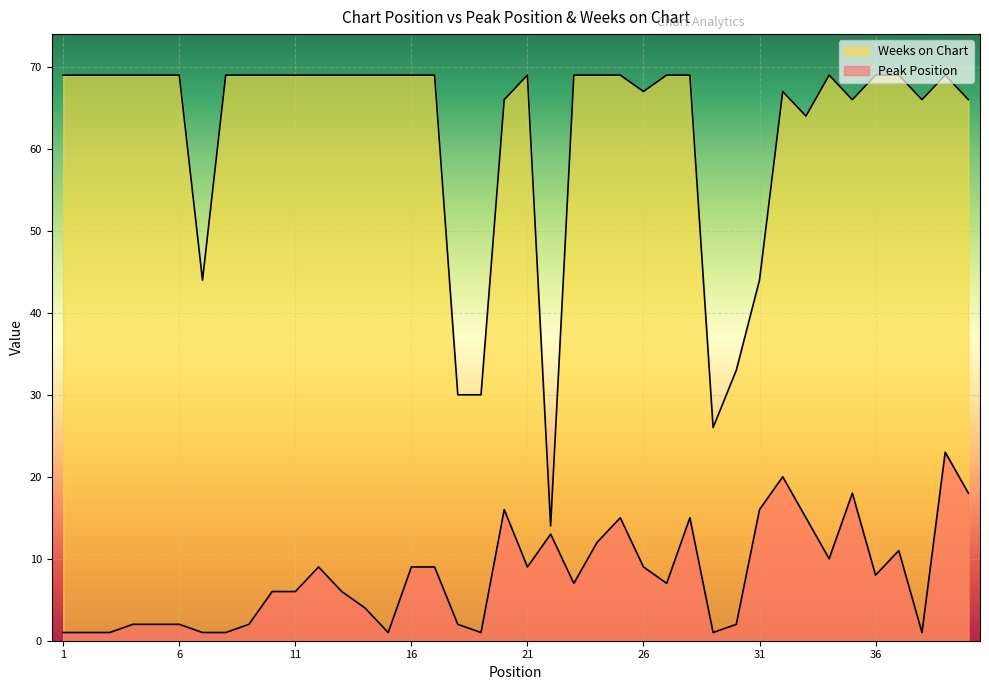

How many lines are shown in the chart?

2